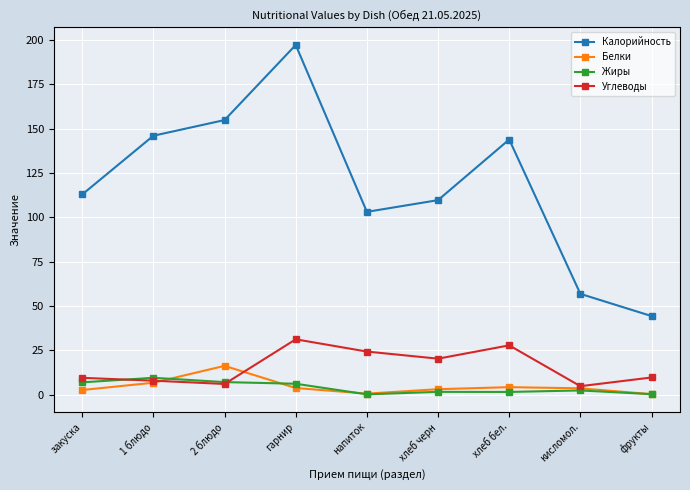

Where is Углеводы nearest to the value 18?

хлеб черн